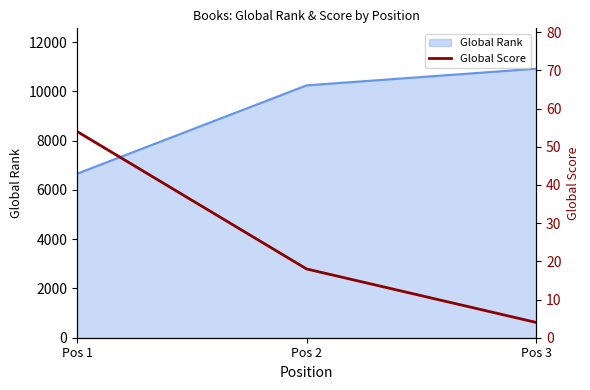

At which category does the chart reach its minimum across all series?

Pos 3